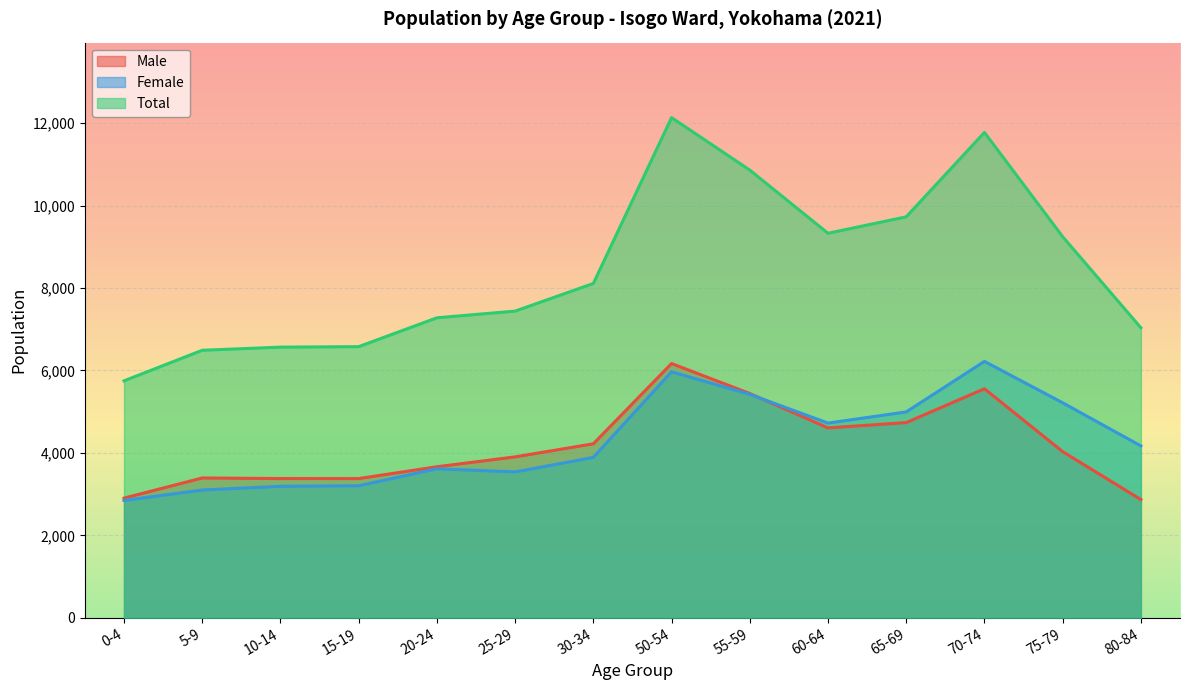

Reading left to right, what are all the values shown in this chart?

Male: 0-4=2902	5-9=3391	10-14=3377	15-19=3376	20-24=3663	25-29=3903	30-34=4220	50-54=6168	55-59=5441	60-64=4606	65-69=4734	70-74=5556	75-79=4030	80-84=2867
Female: 0-4=2846	5-9=3099	10-14=3189	15-19=3202	20-24=3615	25-29=3537	30-34=3891	50-54=5967	55-59=5421	60-64=4723	65-69=4994	70-74=6220	75-79=5216	80-84=4169
Total: 0-4=5748	5-9=6490	10-14=6566	15-19=6578	20-24=7278	25-29=7440	30-34=8111	50-54=12135	55-59=10862	60-64=9329	65-69=9728	70-74=11776	75-79=9246	80-84=7036